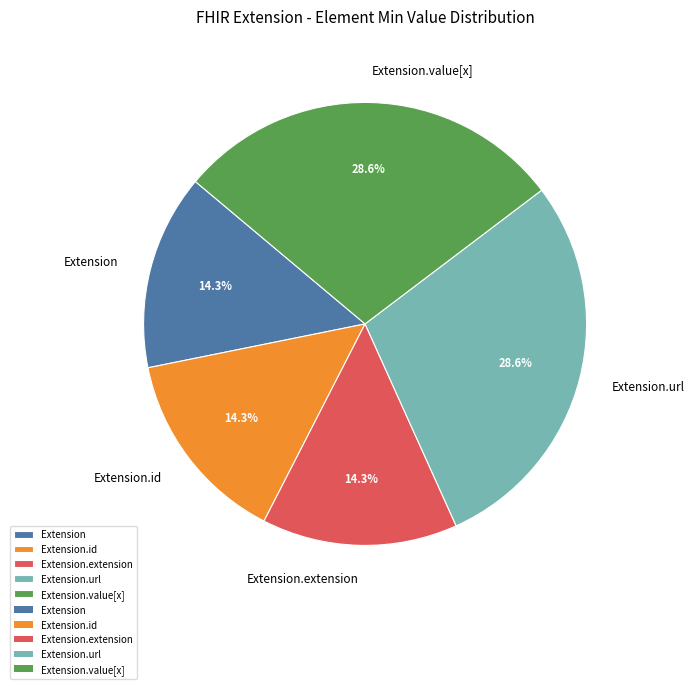

Is Extension the majority of the pie?

No